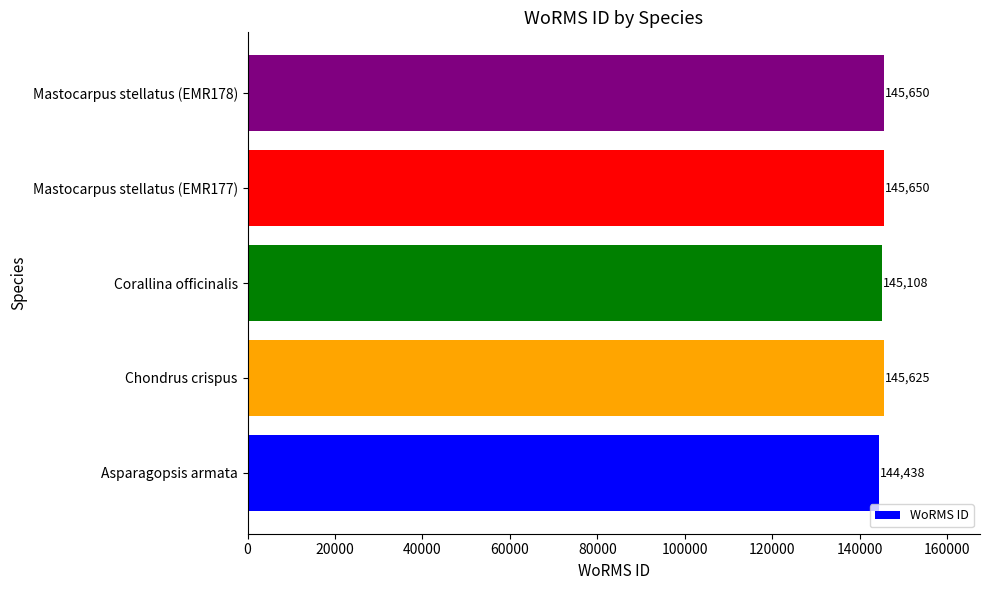

Reading bottom to top, list all the values displayed in this chart.

Asparagopsis armata=144438	Chondrus crispus=145625	Corallina officinalis=145108	Mastocarpus stellatus (EMR177)=145650	Mastocarpus stellatus (EMR178)=145650